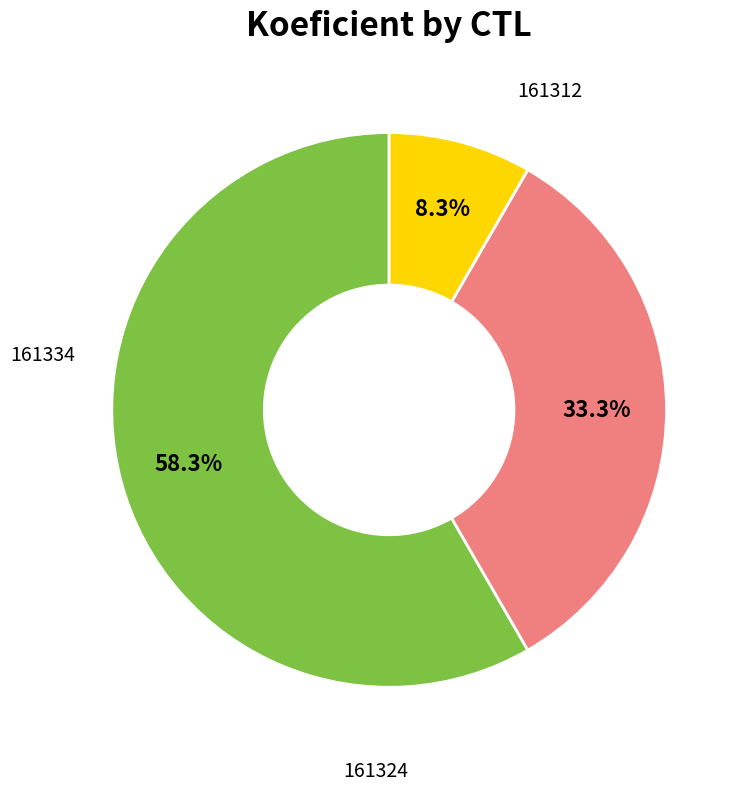

Is there any slice that represents more than half of the pie?

Yes